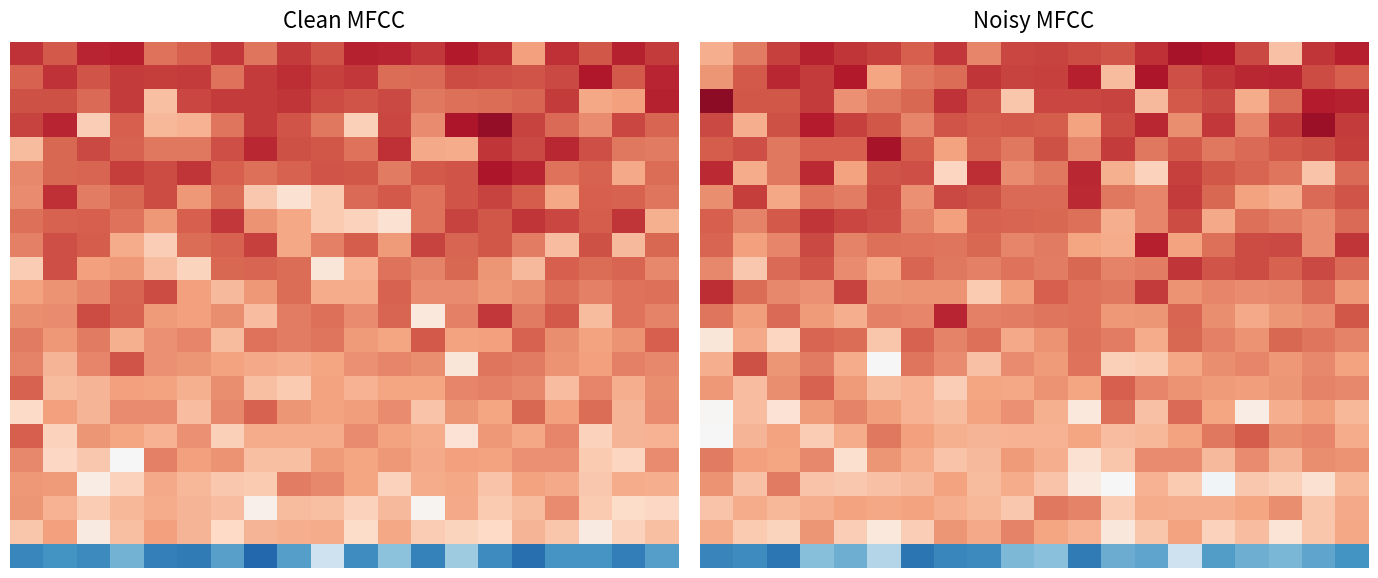

Which label corresponds to the smallest value in the chart?

6